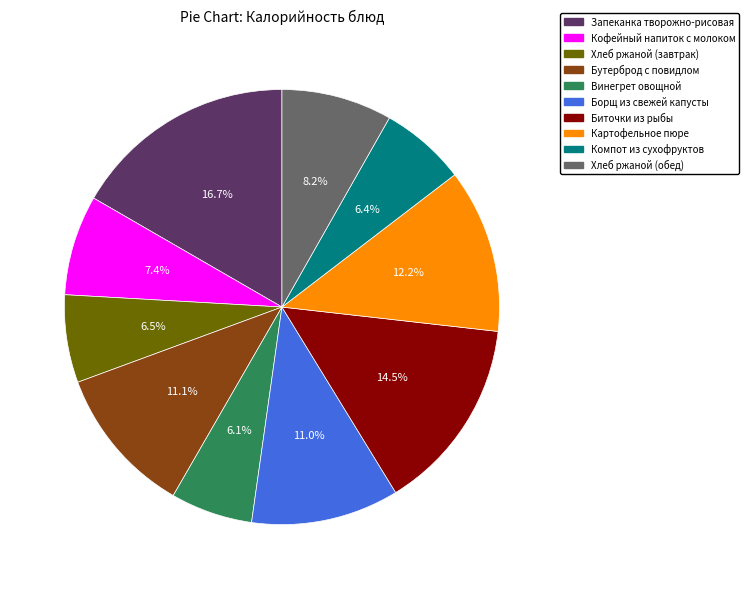

Count the number of slices in the pie.

10